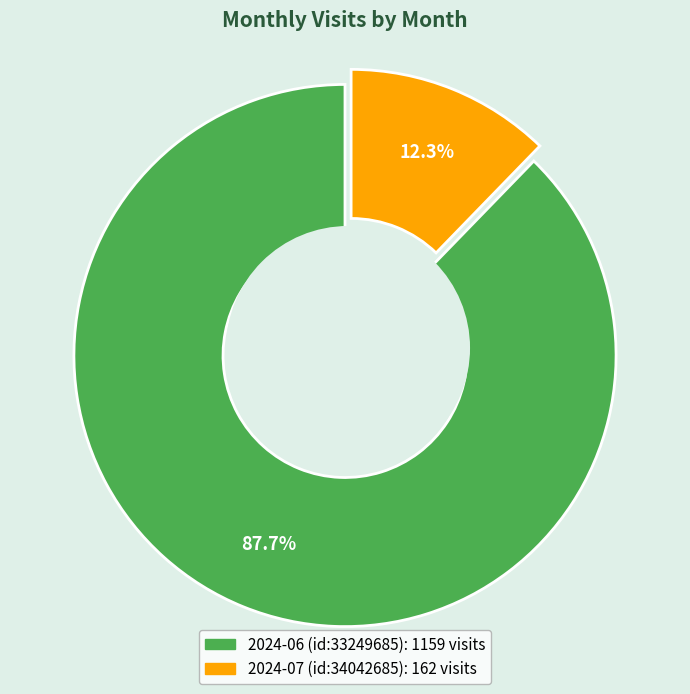

Does 2024-07 (id:34042685) account for over 50% of the chart?

No